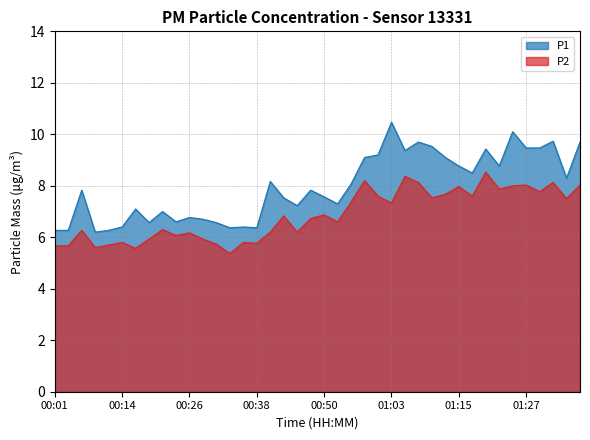

At which label does P1 first exceed 7?

00:06